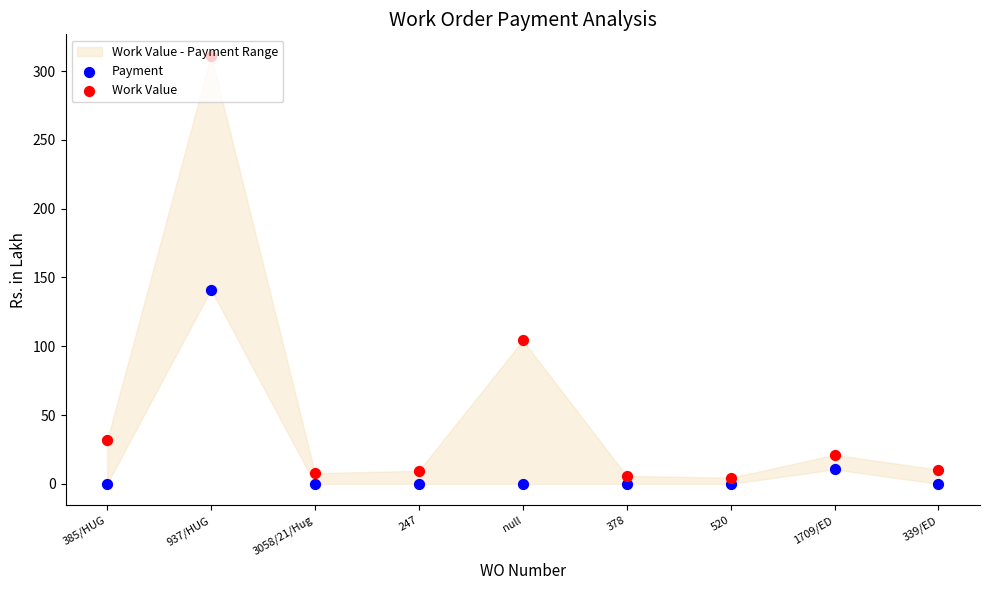

At how many categories does at least one series exceed 131?

1